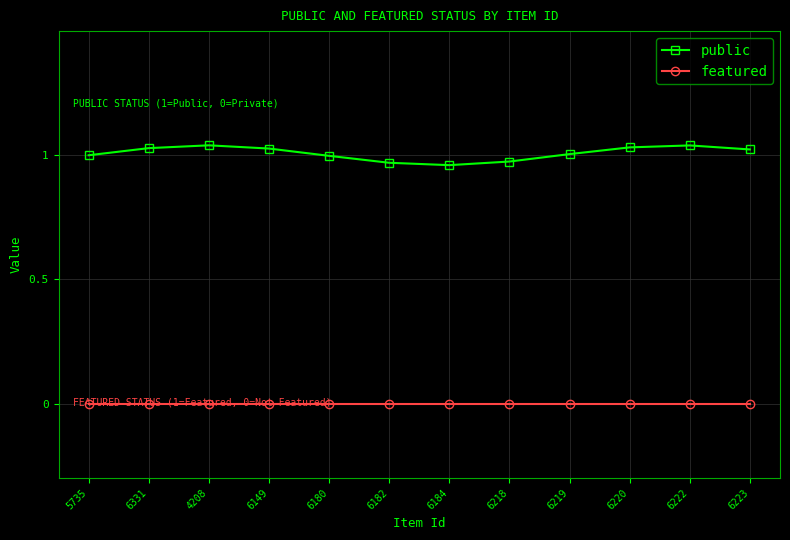

List the series in order of their peak value, lowest first.

featured, public